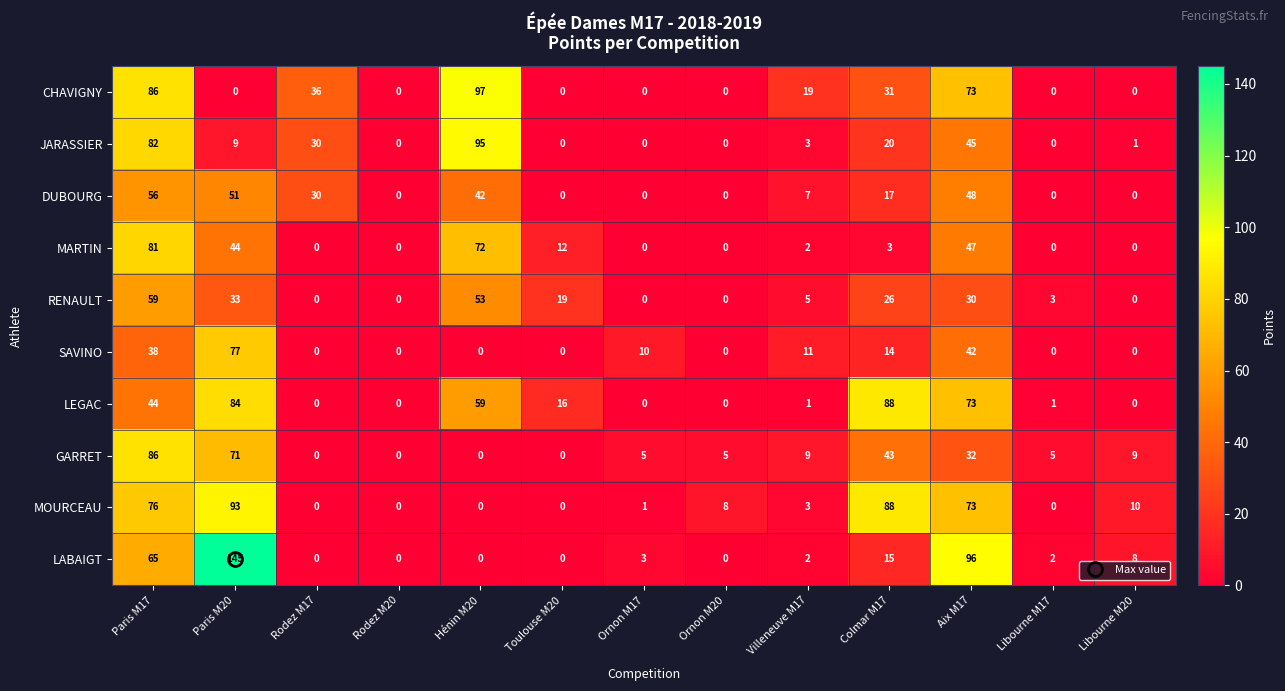

The LABAIGT series shows 3 at Villeneuve M17. True or false?

False